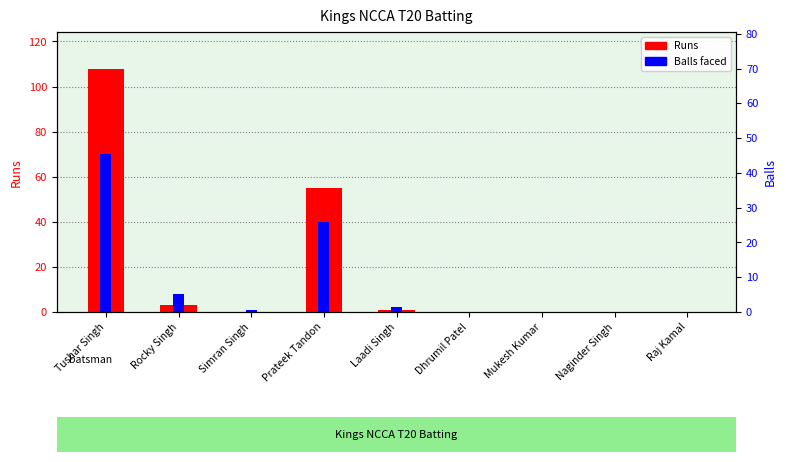

What is the label of the 1st bar from the left?

Tushar Singh